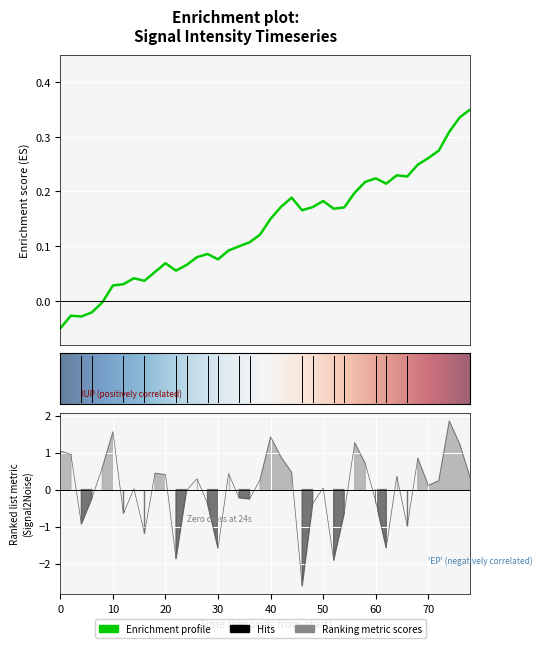

Reading left to right, extract all data points from this chart.

1.0	1.0	-0.9	-0.2	0.6	1.6	-0.6	0.0	-1.2	0.4	0.4	-1.9	-0.0	0.3	-0.4	-1.6	0.4	-0.2	-0.3	0.3	1.4	0.9	0.5	-2.6	-0.4	0.0	-1.9	-0.6	1.3	0.7	-0.3	-1.6	0.4	-1.0	0.8	0.1	0.2	1.9	1.2	0.3